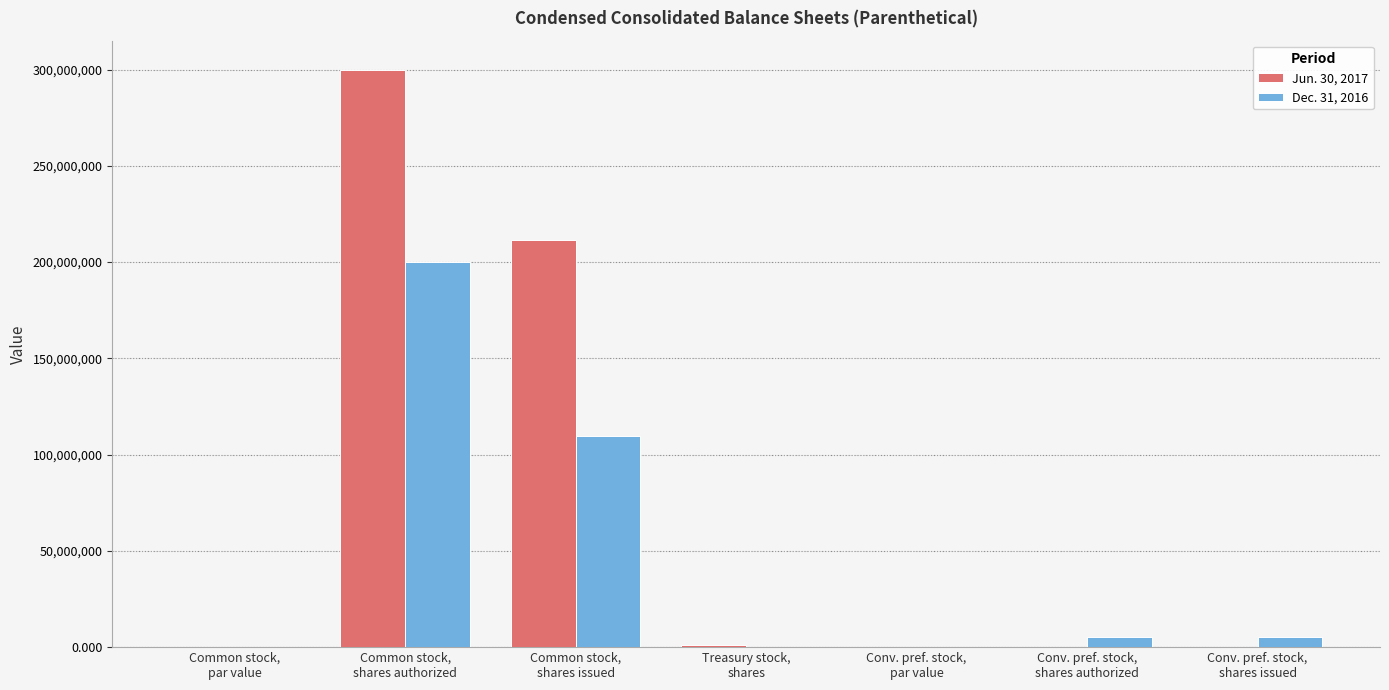

Which series has the largest total across all categories?

Jun. 30, 2017